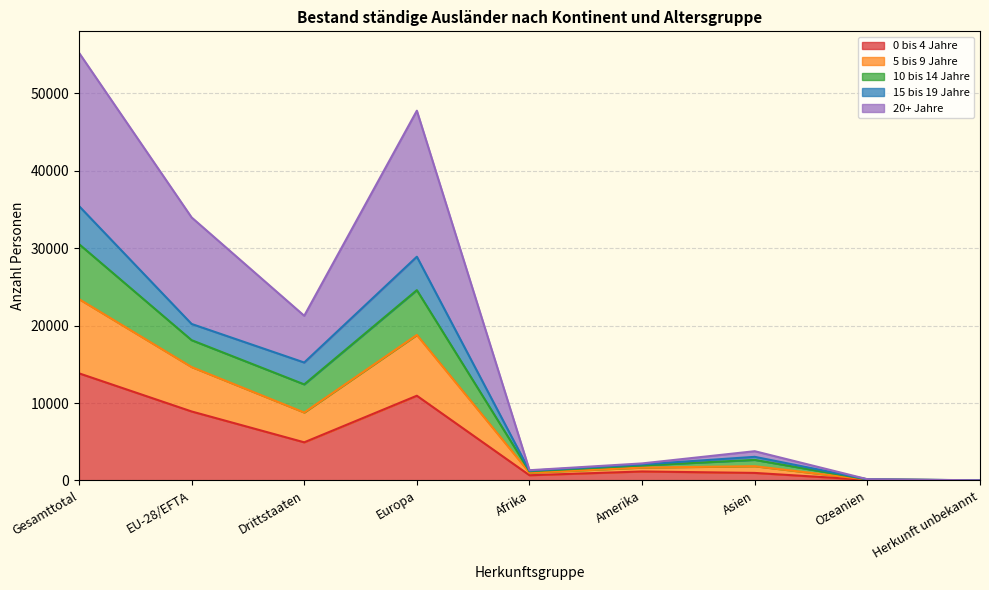

The value of 0 bis 4 Jahre at Europa is 10939. True or false?

True